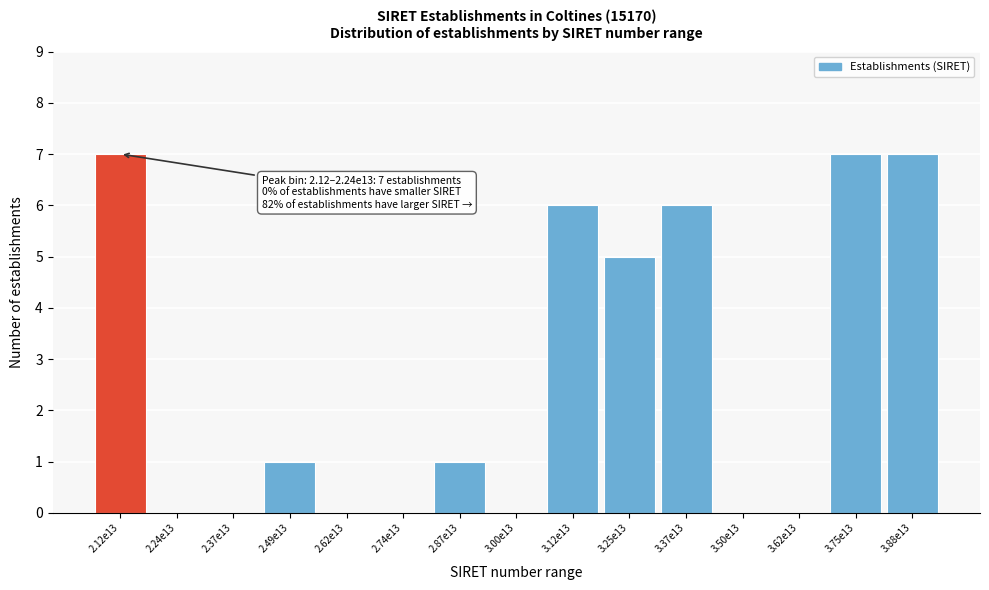

Reading right to left, extract all data points from this chart.

3.88e13=7	3.75e13=7	3.62e13=0	3.50e13=0	3.37e13=6	3.25e13=5	3.12e13=6	3.00e13=0	2.87e13=1	2.74e13=0	2.62e13=0	2.49e13=1	2.37e13=0	2.24e13=0	2.12e13=7